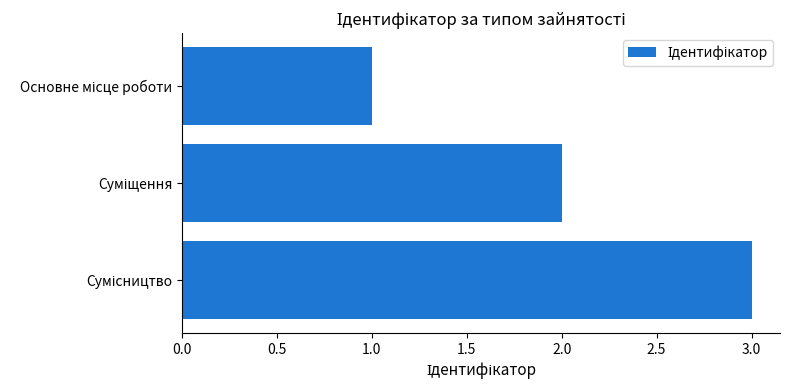

Does the chart contain any negative values?

No